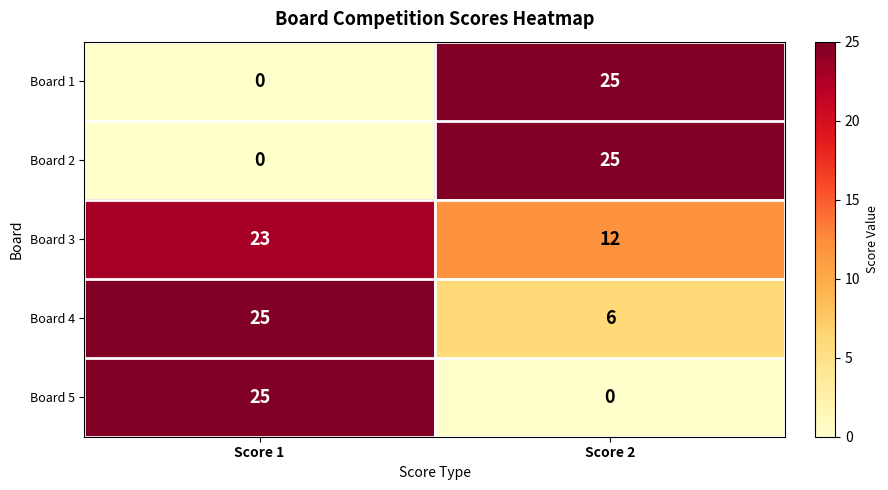

What is the sum of all Board 5 values?

25